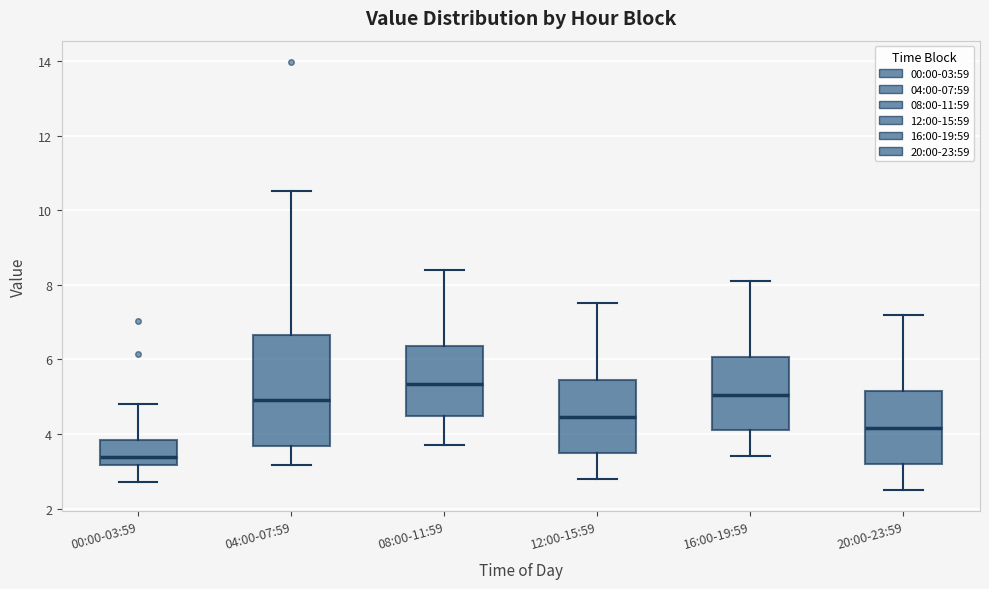

Where does the lower whisker of the box for 00:00-03:59 end on the y-axis? The values are not printed on the chart, so give them approximately, as read against the axis.

2.8